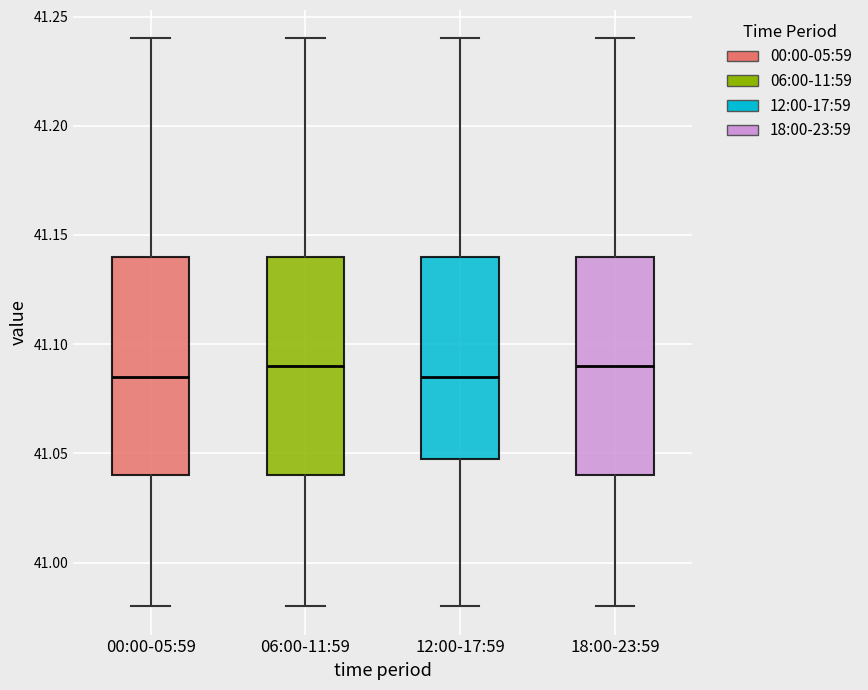

Reading left to right, transcribe this box plot: for each box, give where its median line is, the range the box spans, and where its two whiskers end, as read against the y-axis. The values are not printed on the chart, so give them approximately, as read against the axis.

00:00-05:59: median 41.085, box 41.040 to 41.140, whiskers 40.980 to 41.240
06:00-11:59: median 41.090, box 41.040 to 41.140, whiskers 40.980 to 41.240
12:00-17:59: median 41.085, box 41.050 to 41.140, whiskers 40.980 to 41.240
18:00-23:59: median 41.090, box 41.040 to 41.140, whiskers 40.980 to 41.240